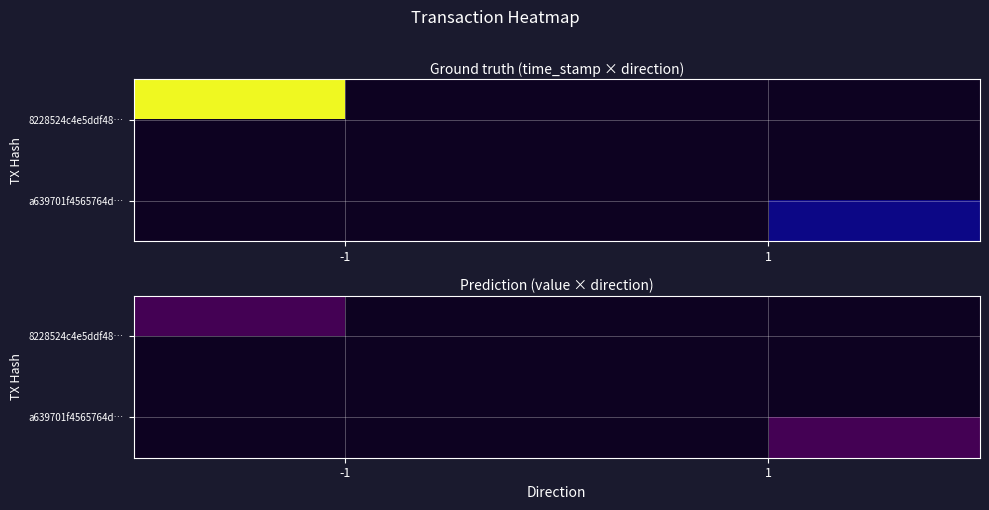

Reading left to right, extract all data points from this chart.

8228524c4e5ddf4870c01ab667a789f97eb7e9e: -1.0	0.0	1619858768.0	13.0
a639701f4565764d3a2f7905444804038c13bc9: 1.0	0.0	1619843093.0	13.0